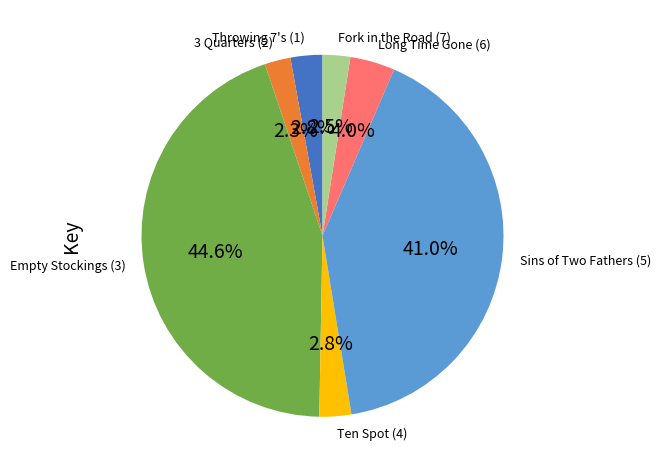

Is Long Time Gone (6) the majority of the pie?

No